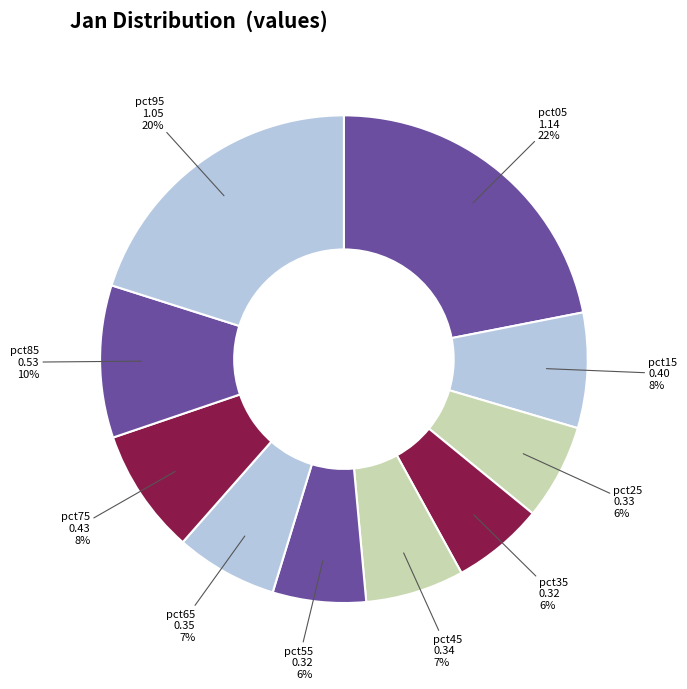

To the nearest percent, what portion does pct25 represent?

6%